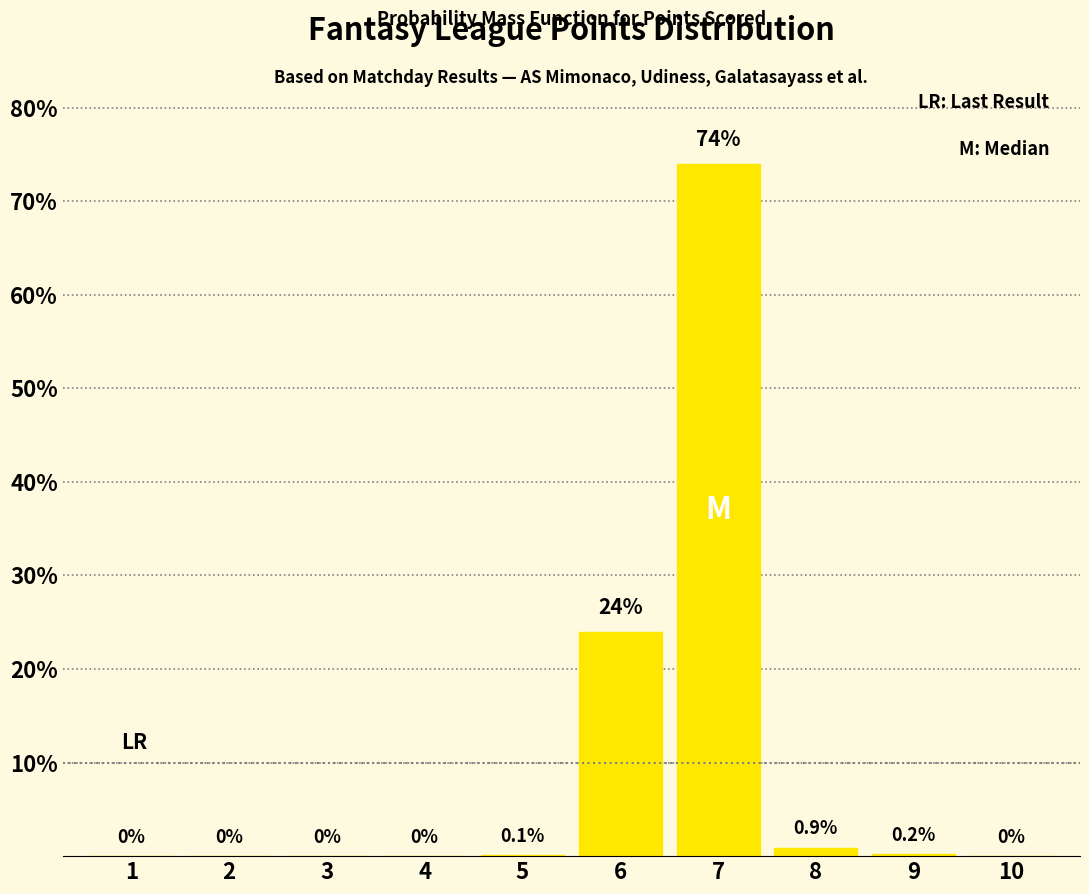

Reading left to right, extract all data points from this chart.

1=0.0	2=0.0	3=0.0	4=0.0	5=0.1	6=24.0	7=74.0	8=0.9	9=0.2	10=0.0